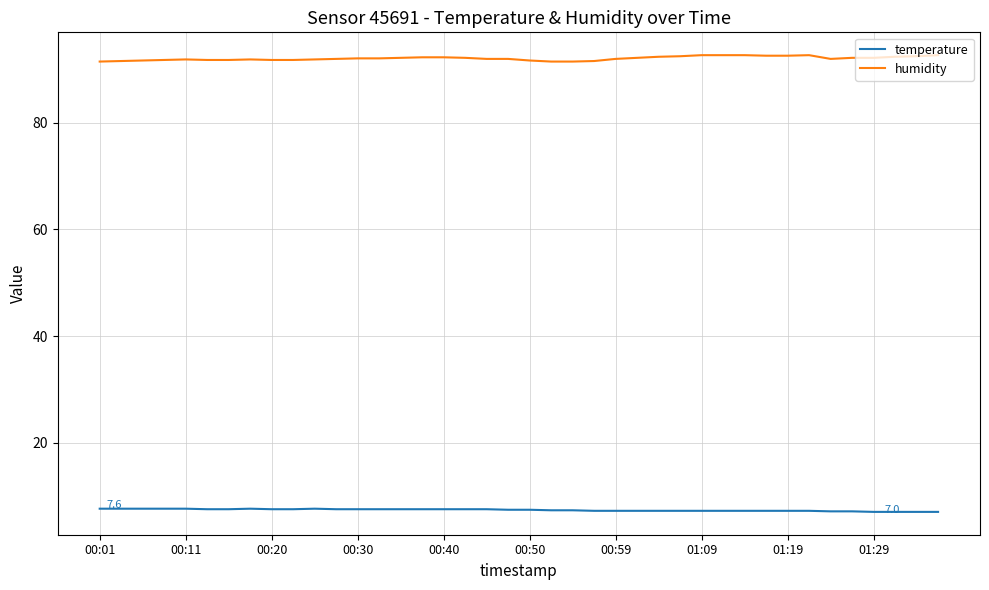

True or false: temperature and humidity cross at least once.

False